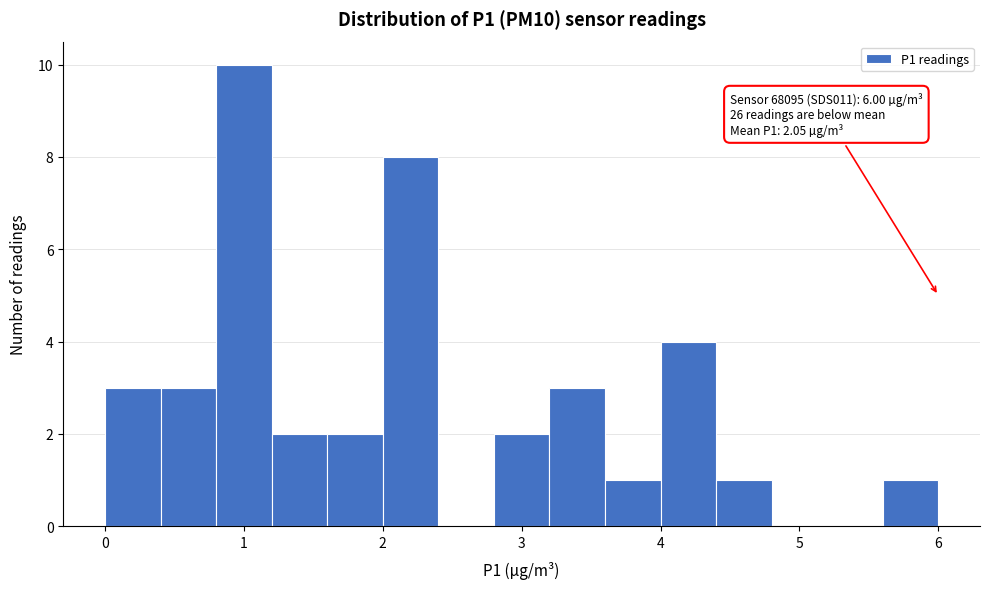

Which range on the x-axis has the tallest bar?

0.8 to 1.2